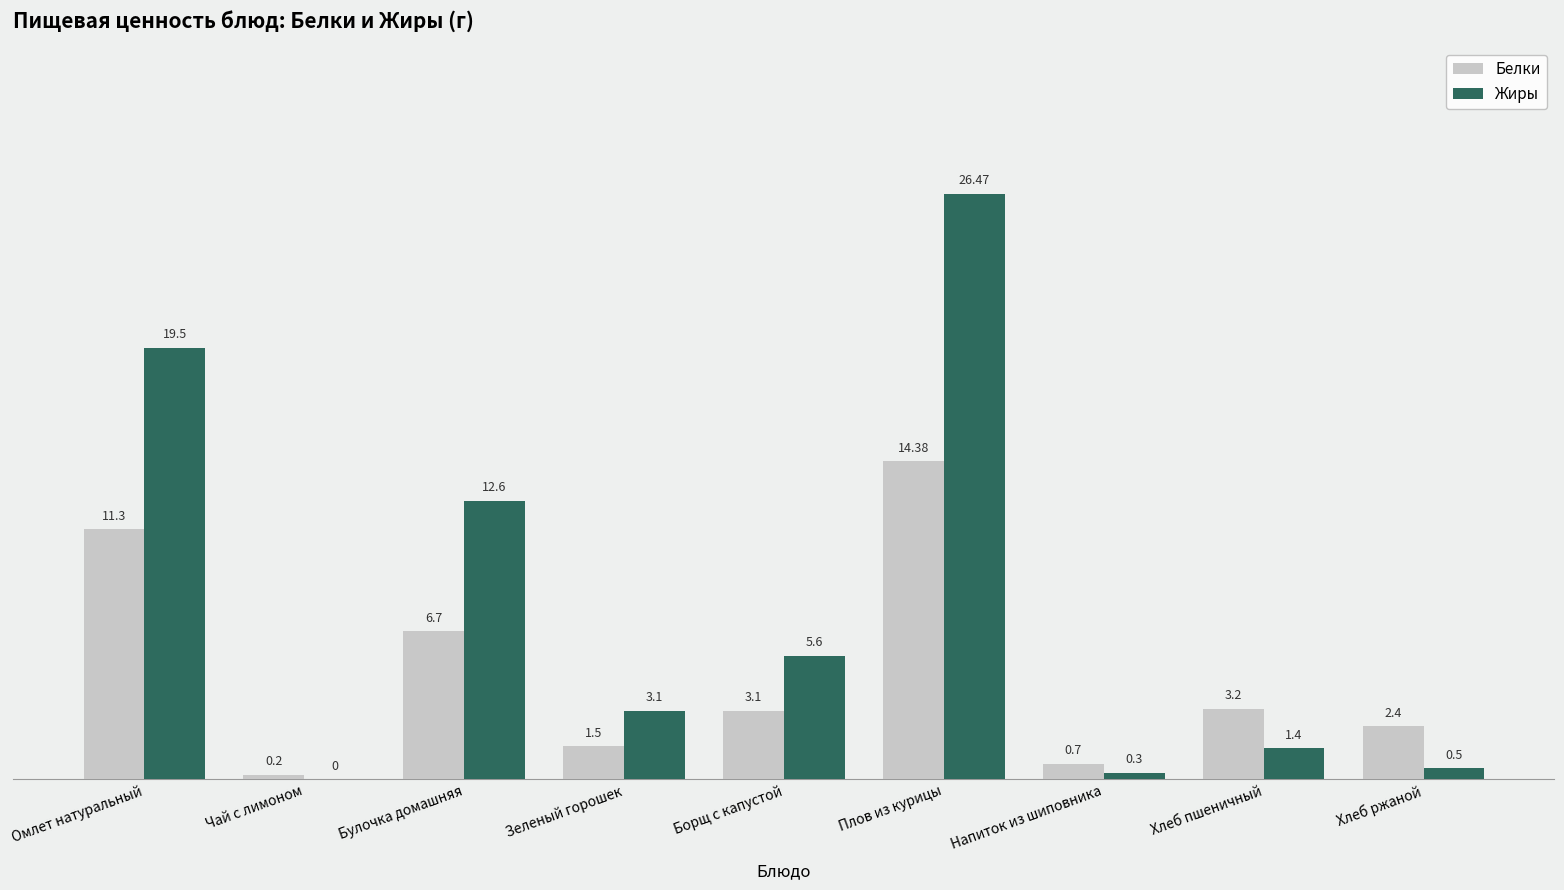

Which series has the largest total across all categories?

Жиры